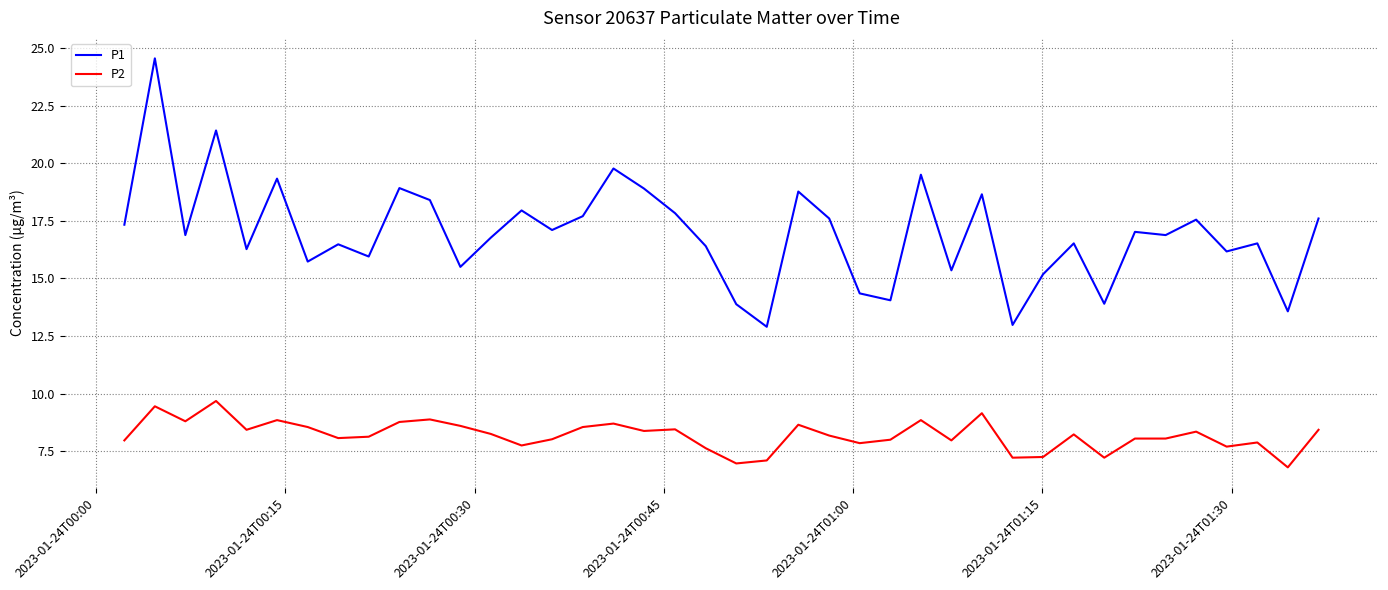

Which series has the largest range (max minus min)?

P1